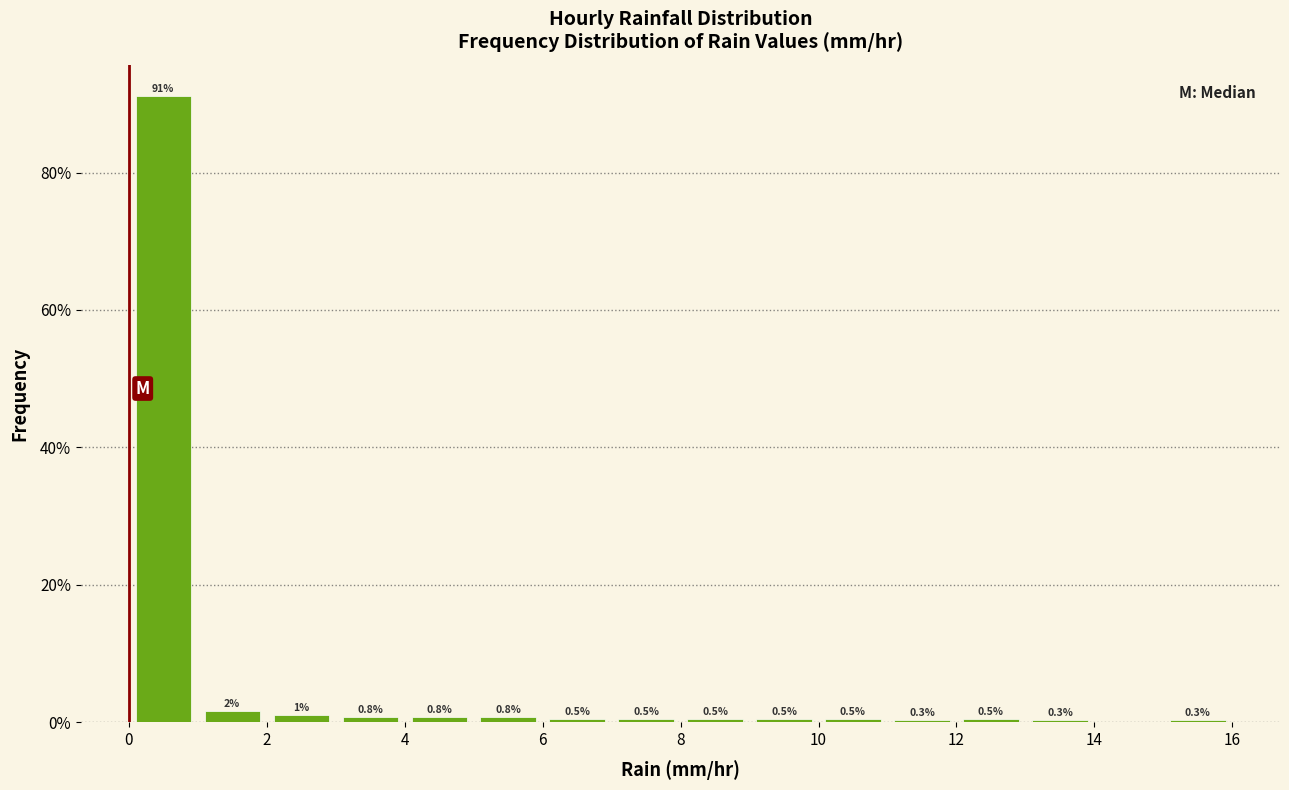

Over which range of the x-axis is the bar tallest?

0 to 1